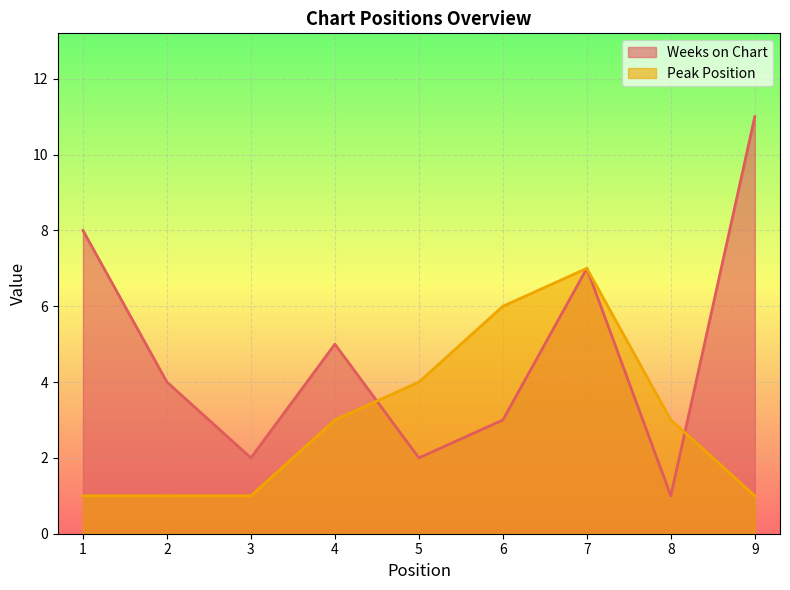

Which series has the largest total across all categories?

Weeks on Chart